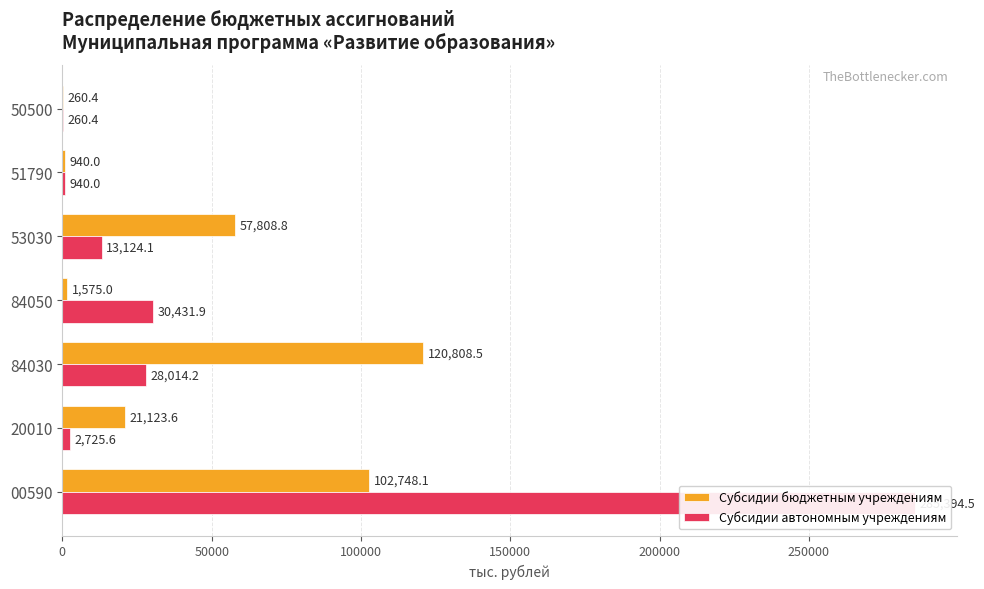

How many bars are there in each group?

2